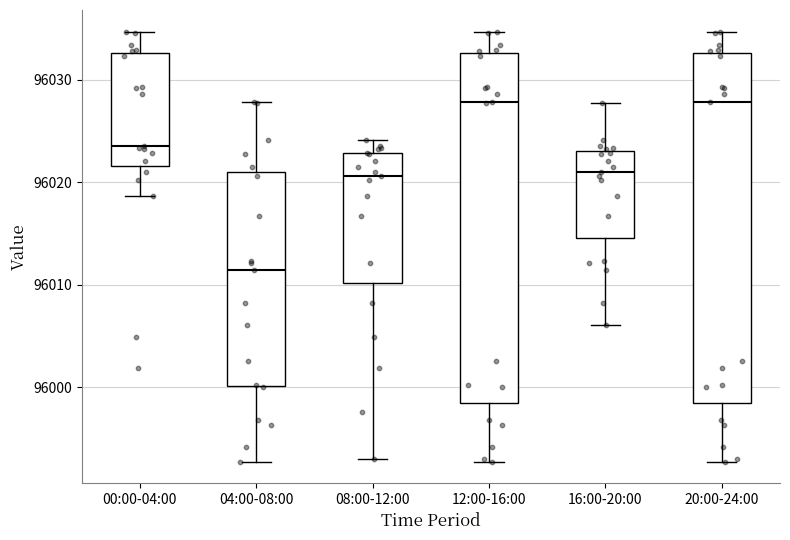

Reading left to right, transcribe this box plot: for each box, give where its median line is, the range the box spans, and where its two whiskers end, as read against the y-axis. The values are not printed on the chart, so give them approximately, as read against the axis.

00:00-04:00: median 96024, box 96022 to 96033, whiskers 96019 to 96035
04:00-08:00: median 96011, box 96000 to 96021, whiskers 95993 to 96028
08:00-12:00: median 96021, box 96010 to 96023, whiskers 95993 to 96024
12:00-16:00: median 96028, box 95998 to 96033, whiskers 95993 to 96035
16:00-20:00: median 96021, box 96015 to 96023, whiskers 96006 to 96028
20:00-24:00: median 96028, box 95998 to 96033, whiskers 95993 to 96035